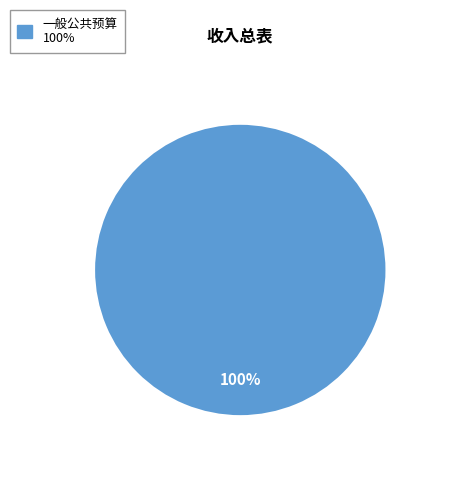

How many segments does this pie chart have?

1